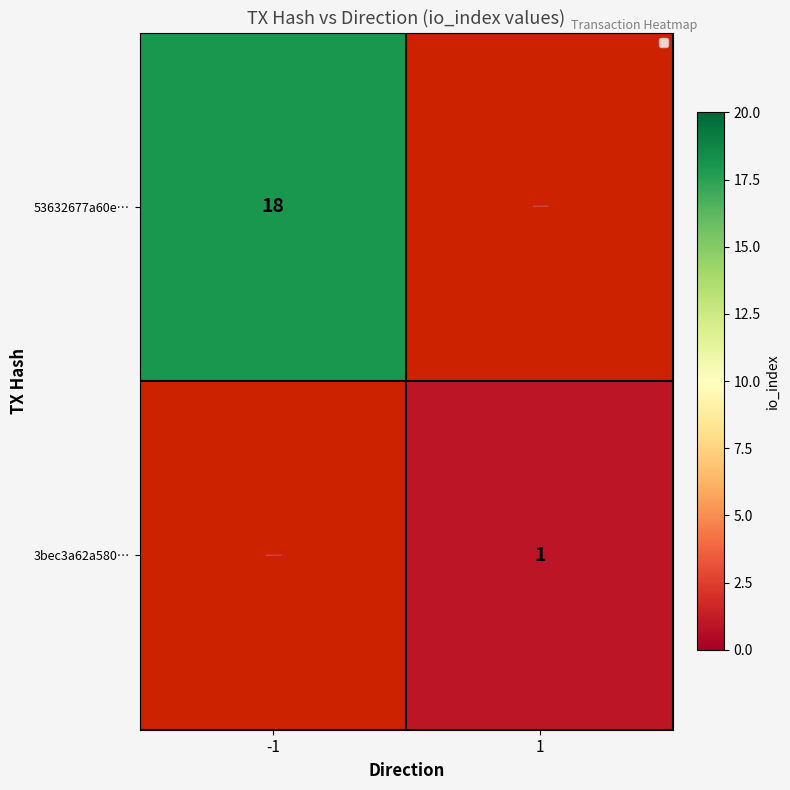

Is it true that 53632677a60e… equals 18 at -1?

True